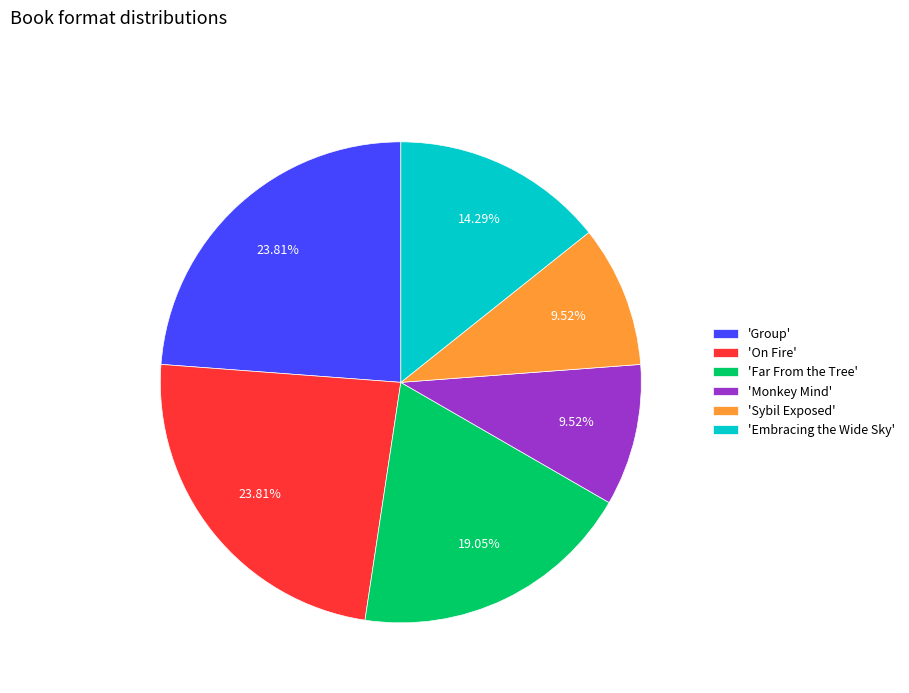

Does 'On Fire' account for over 50% of the chart?

No